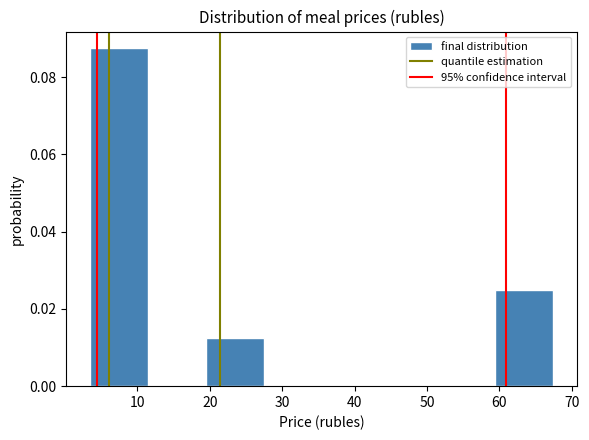

Which range on the x-axis has the tallest bar?

3 to 11